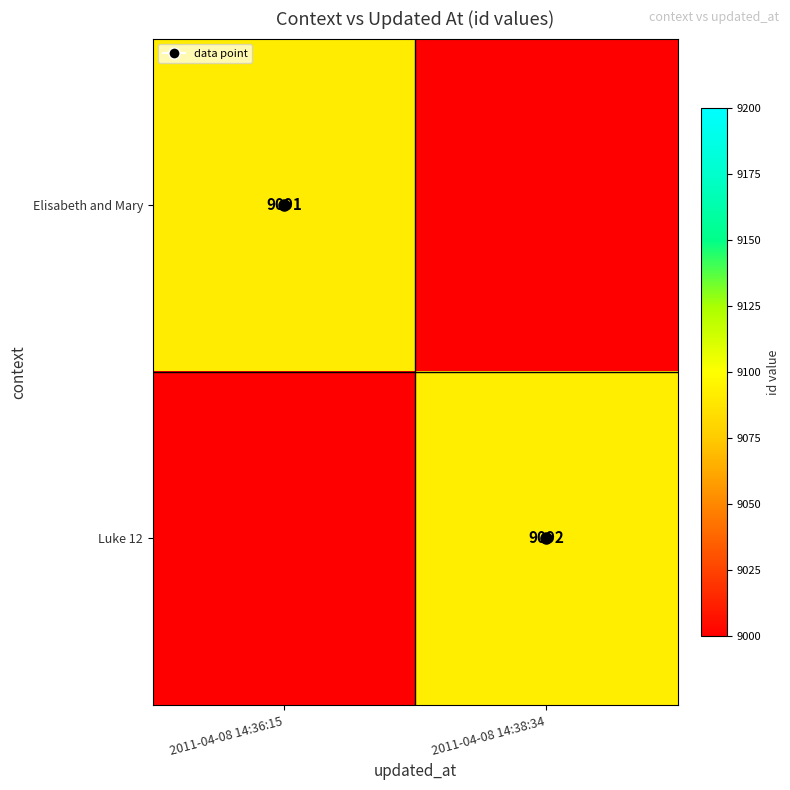

List the series in order of their overall mean, lowest first.

Elisabeth and Mary, Luke 12